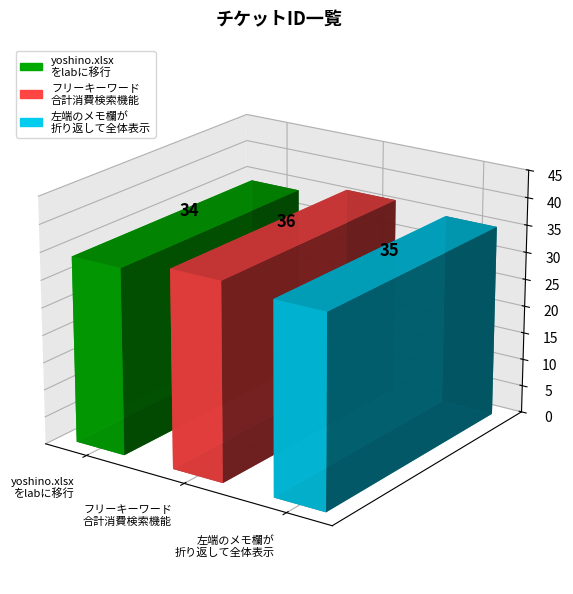

Between フリーキーワード合計消費検索機能の追加 and yoshino.xlsxをlabに移行する, which is larger?

フリーキーワード合計消費検索機能の追加